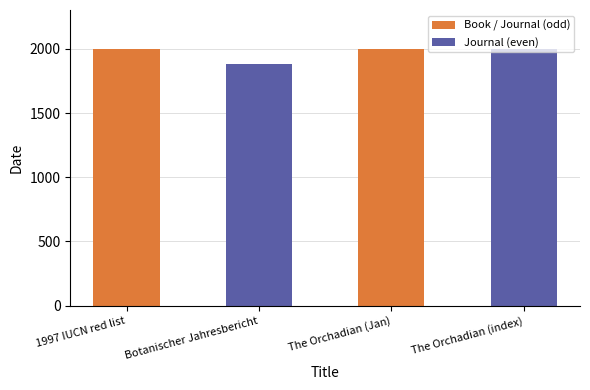

How many bars are there in total?

4